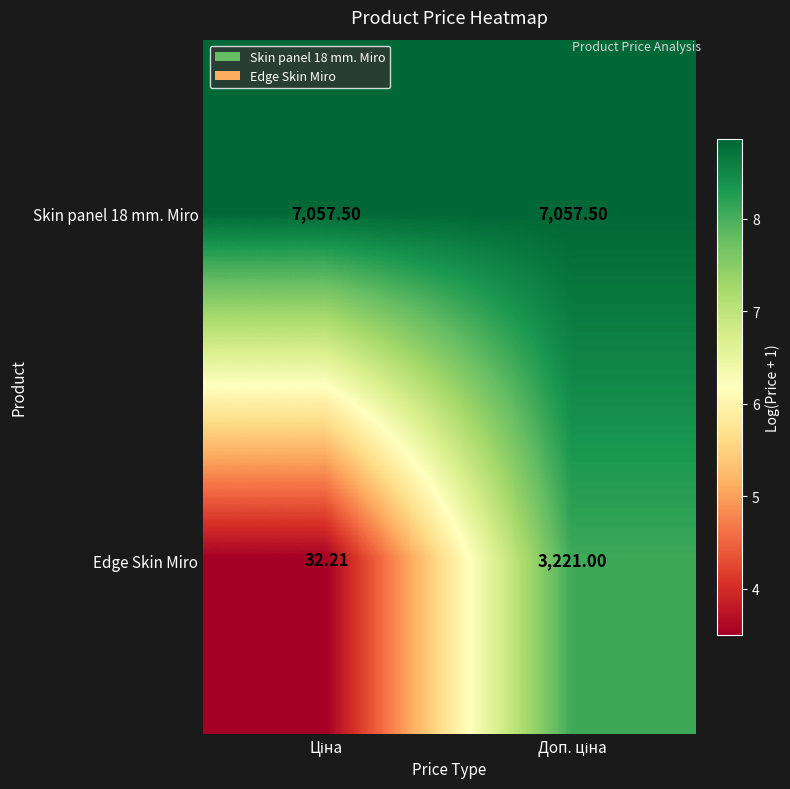

Which series has the largest range (max minus min)?

Edge Skin Miro